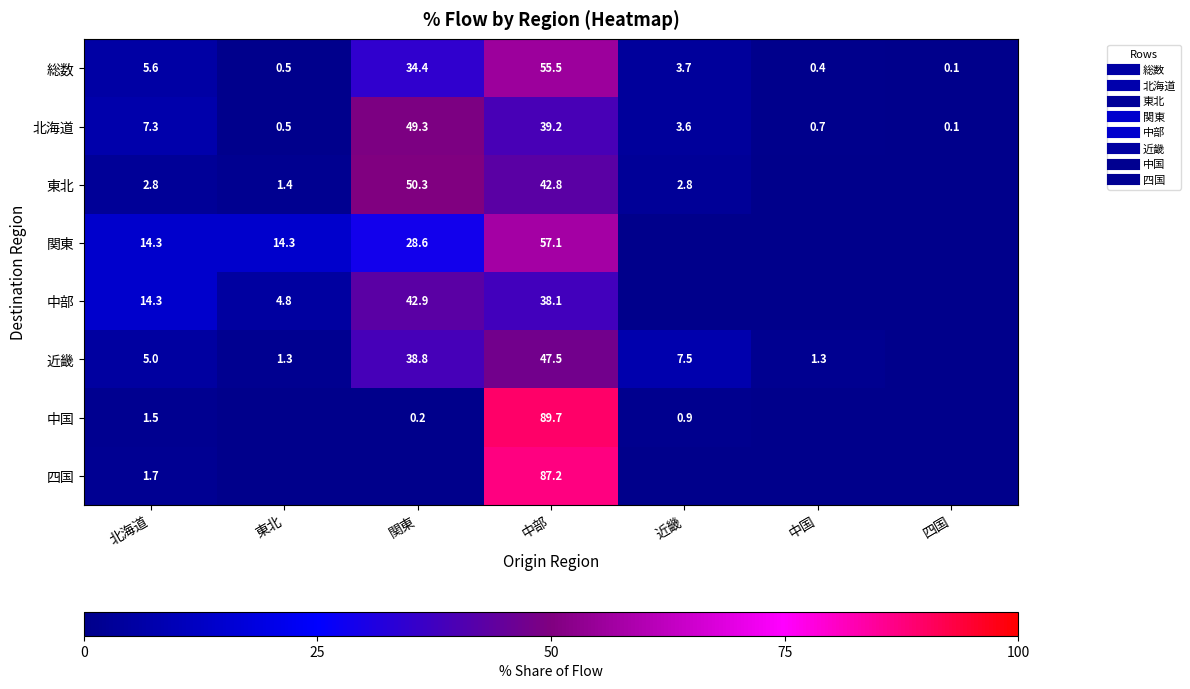

How many positive values does the 四国 series have?

2